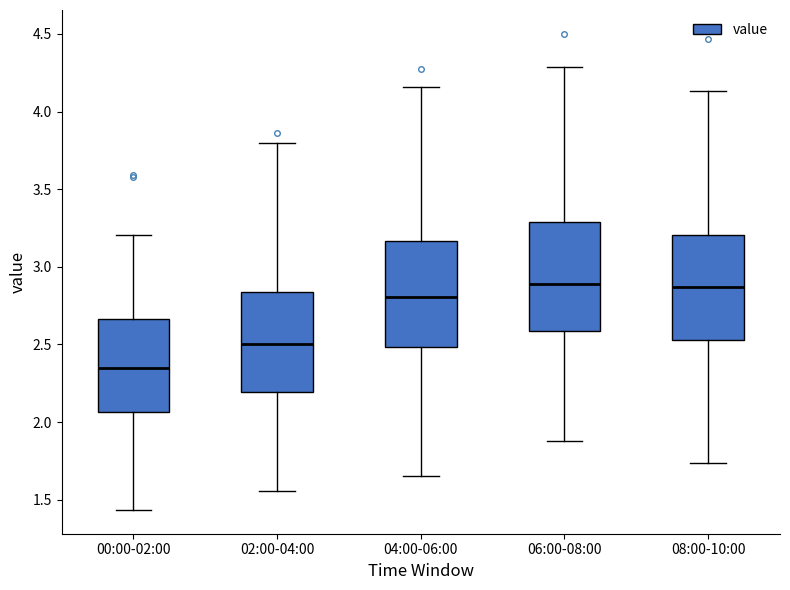

Reading left to right, read every box against the y-axis: the position of its median line, the range the box covers, and the ends of its whiskers. The values are not printed on the chart, so give them approximately, as read against the axis.

00:00-02:00: median 2.35, box 2.05 to 2.65, whiskers 1.45 to 3.20
02:00-04:00: median 2.50, box 2.20 to 2.85, whiskers 1.55 to 3.80
04:00-06:00: median 2.80, box 2.50 to 3.15, whiskers 1.65 to 4.15
06:00-08:00: median 2.90, box 2.60 to 3.30, whiskers 1.90 to 4.30
08:00-10:00: median 2.85, box 2.55 to 3.20, whiskers 1.75 to 4.15